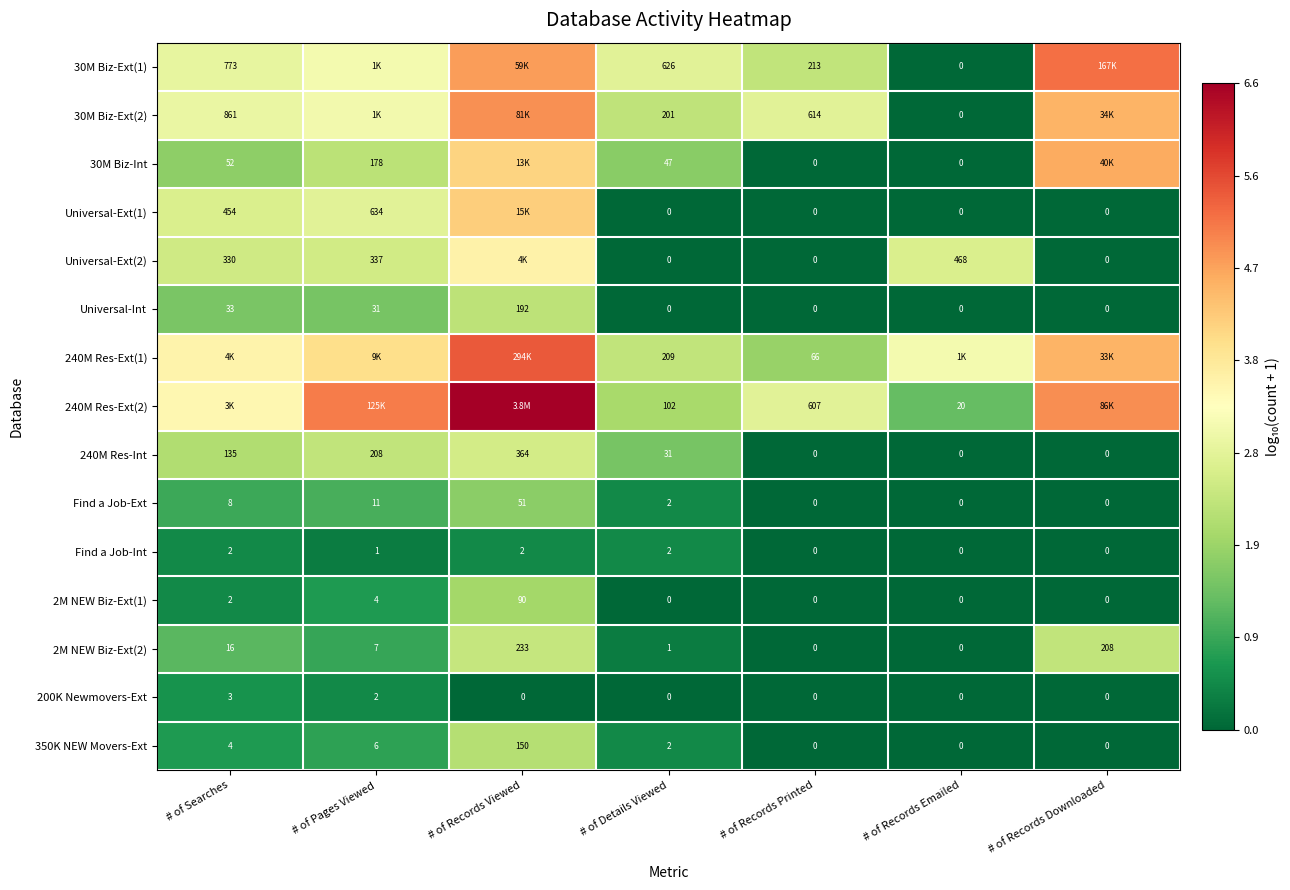

Which category has the highest value in the 240M Res-Int series?

# of Records Viewed